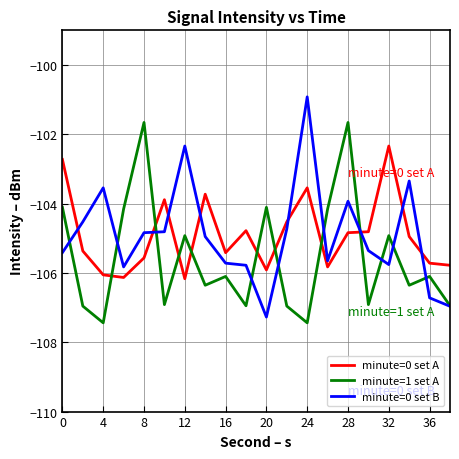

How many lines are shown in the chart?

3